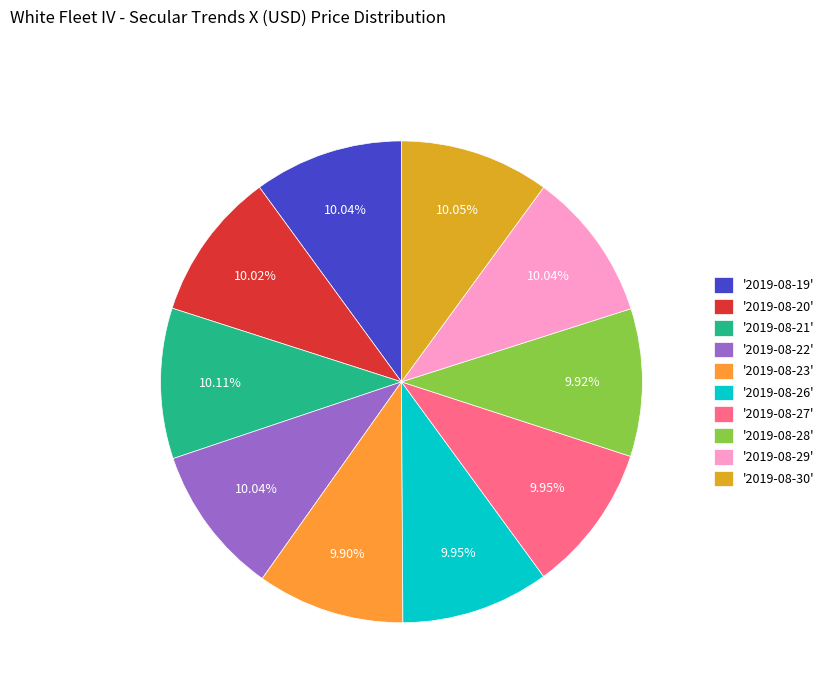

Combined, do '2019-08-28' and '2019-08-23' account for over 50%?

No